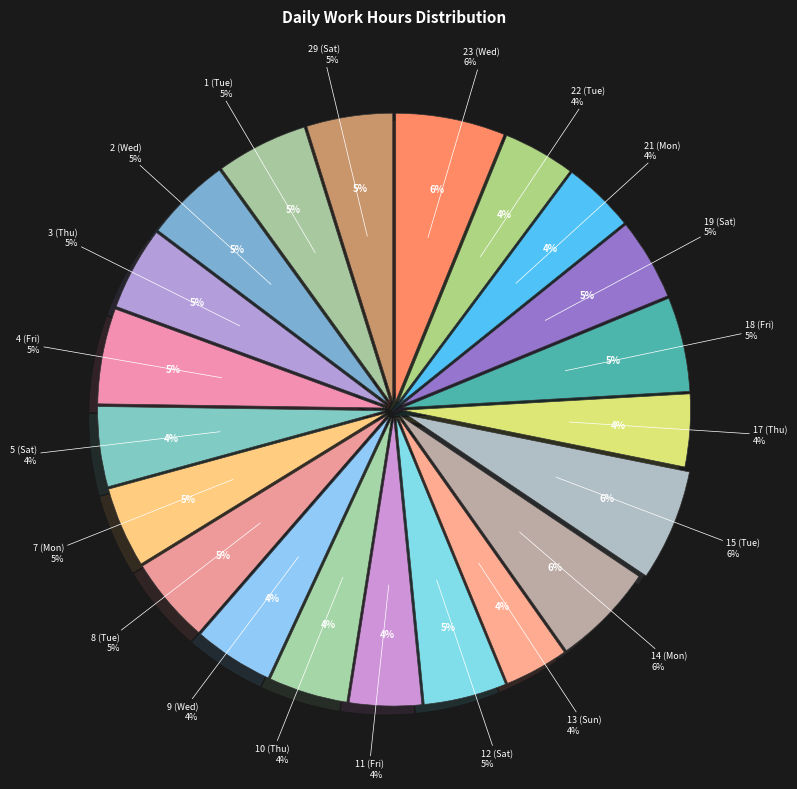

To the nearest percent, what is the combined percentage of 1 (Tue) and 11 (Fri)?

9%